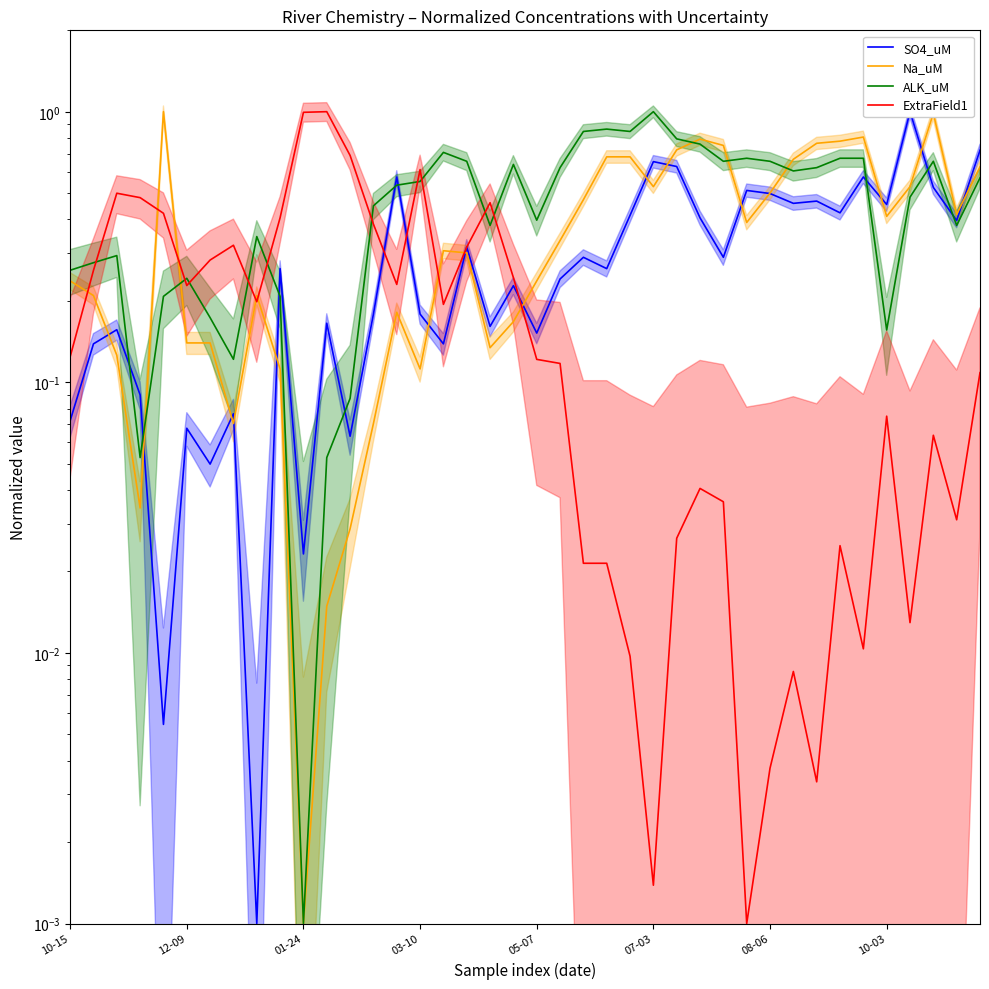

What is the spread (max minus min) of values at 27?

0.8